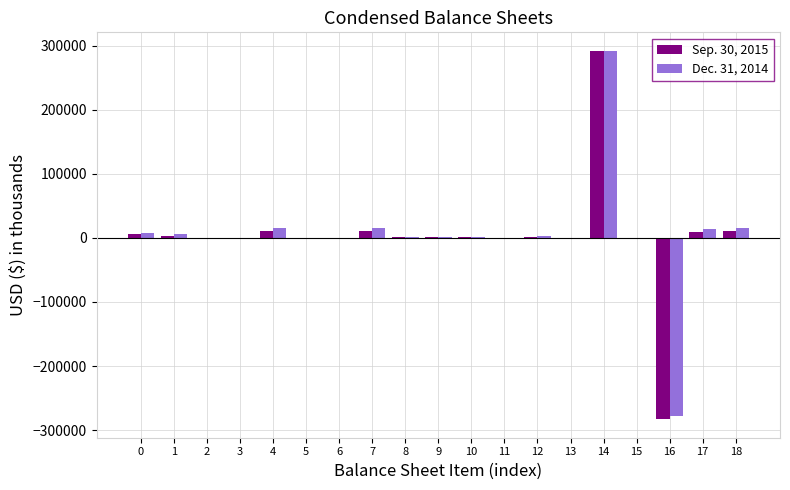

Is the value of Sep. 30, 2015 at 6 greater than the value of Dec. 31, 2014 at 17?

No